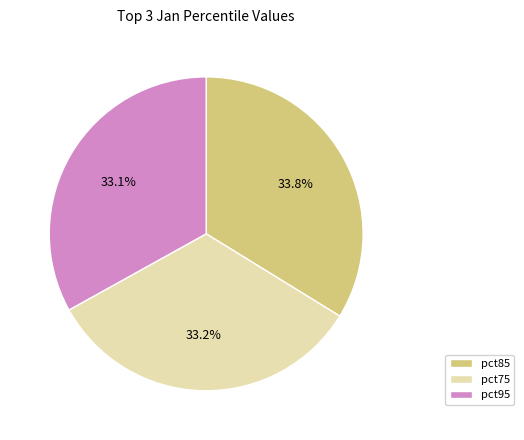

How much of the chart is everything except pct75?

66.8%